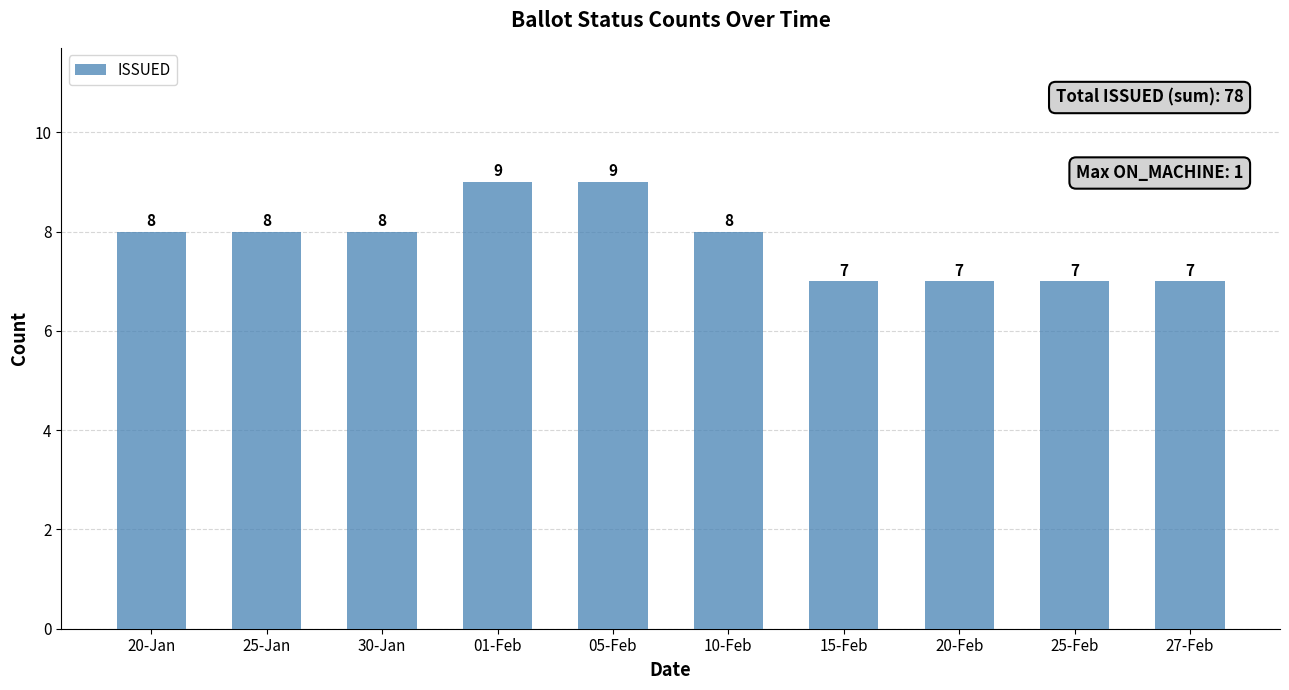

The chart shows a value of 7 at 25-Feb. True or false?

True